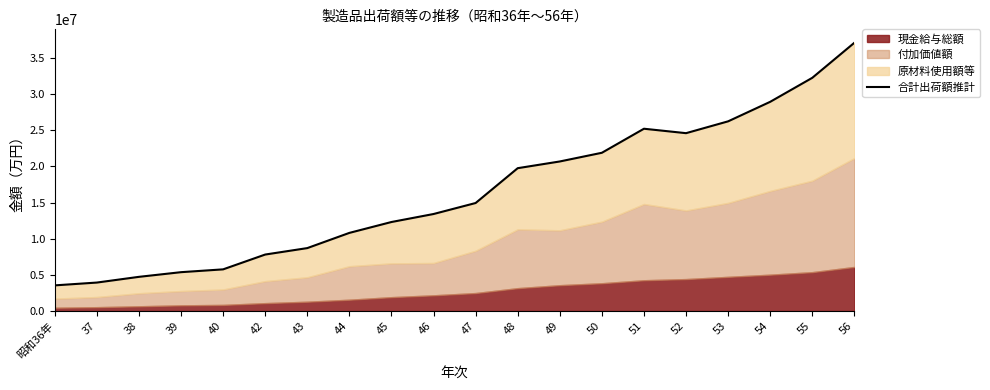

Approximately how many times larger is the value at 51 compared to 45?

2.0